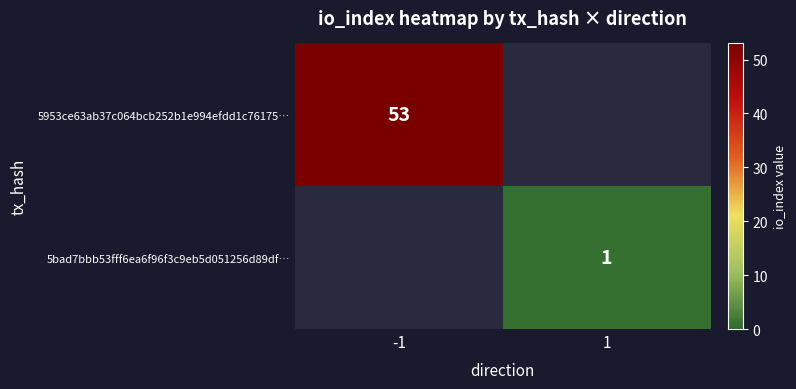

True or false: 5bad7bbb53fff6ea6f96f3c9eb5d051256d89df… has a value of 1 at 1.

True